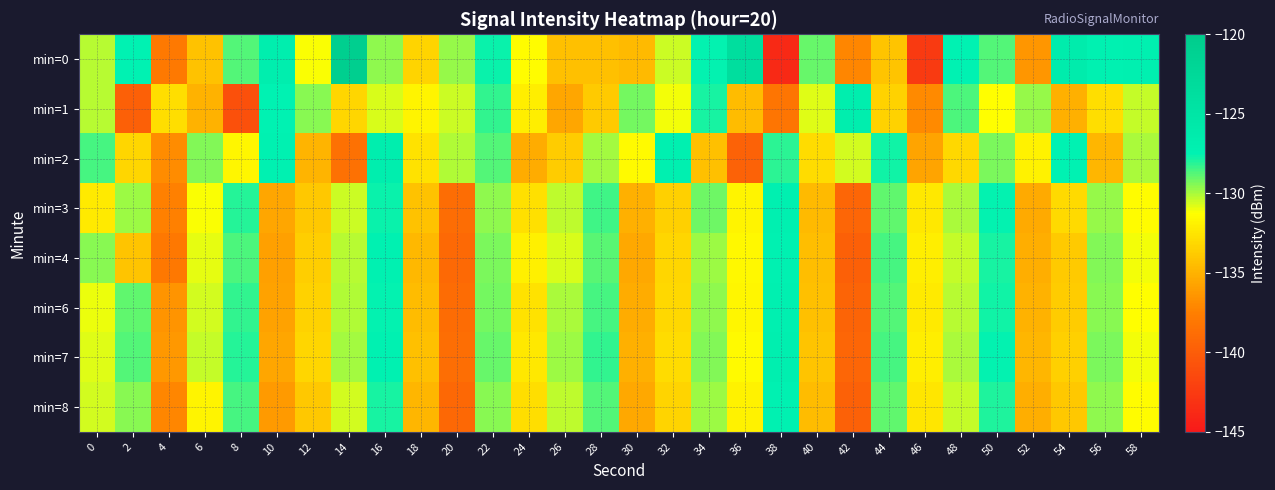

Which category has the lowest value across all series?

38